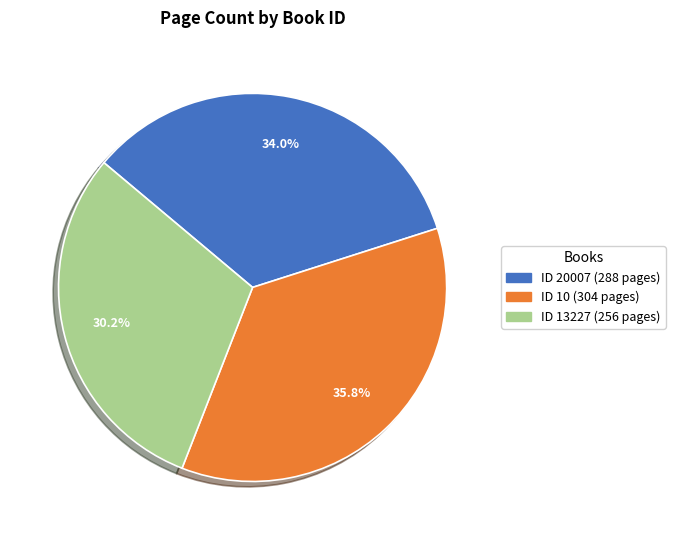

To the nearest percent, what is the difference between the largest and smallest slice percentages?

6%